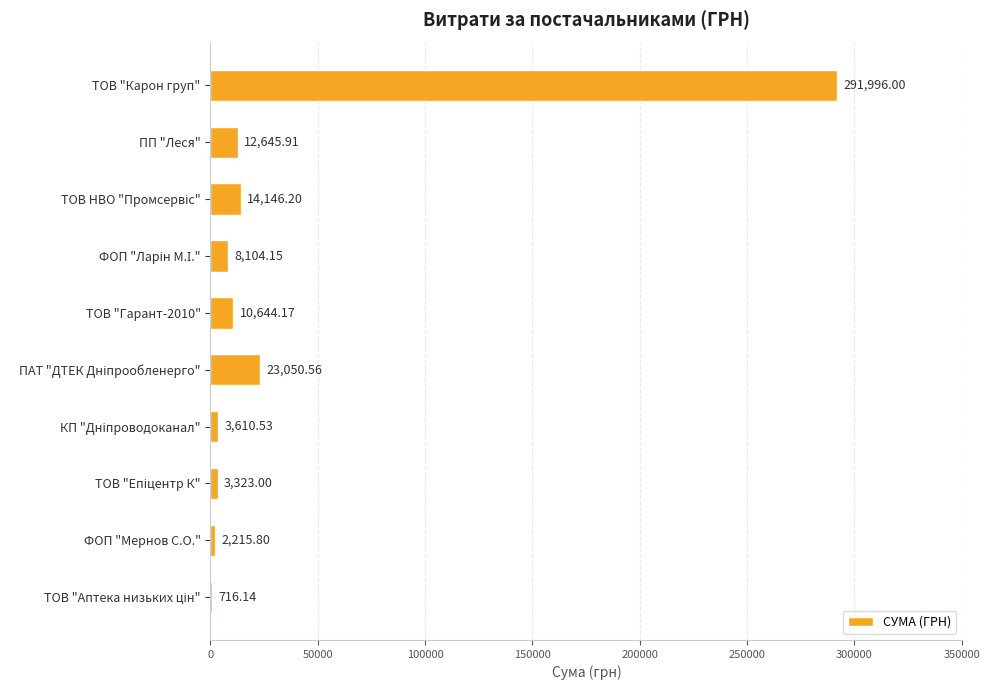

Which label corresponds to the largest value in the chart?

ТОВ "Карон груп"